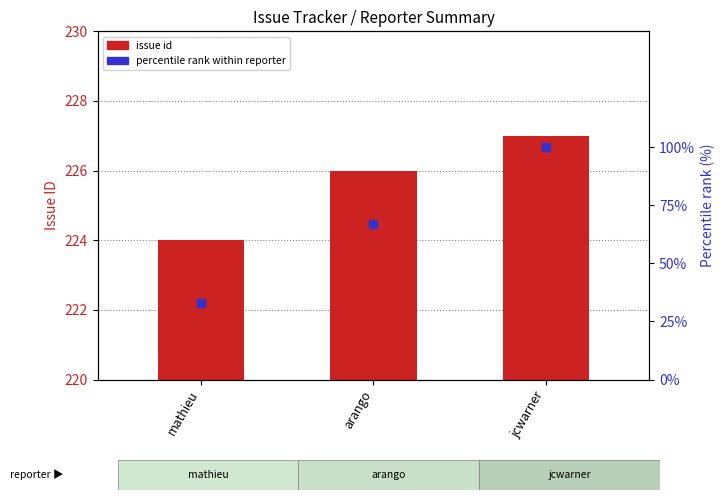

What is the total value across all series at mathieu?

257